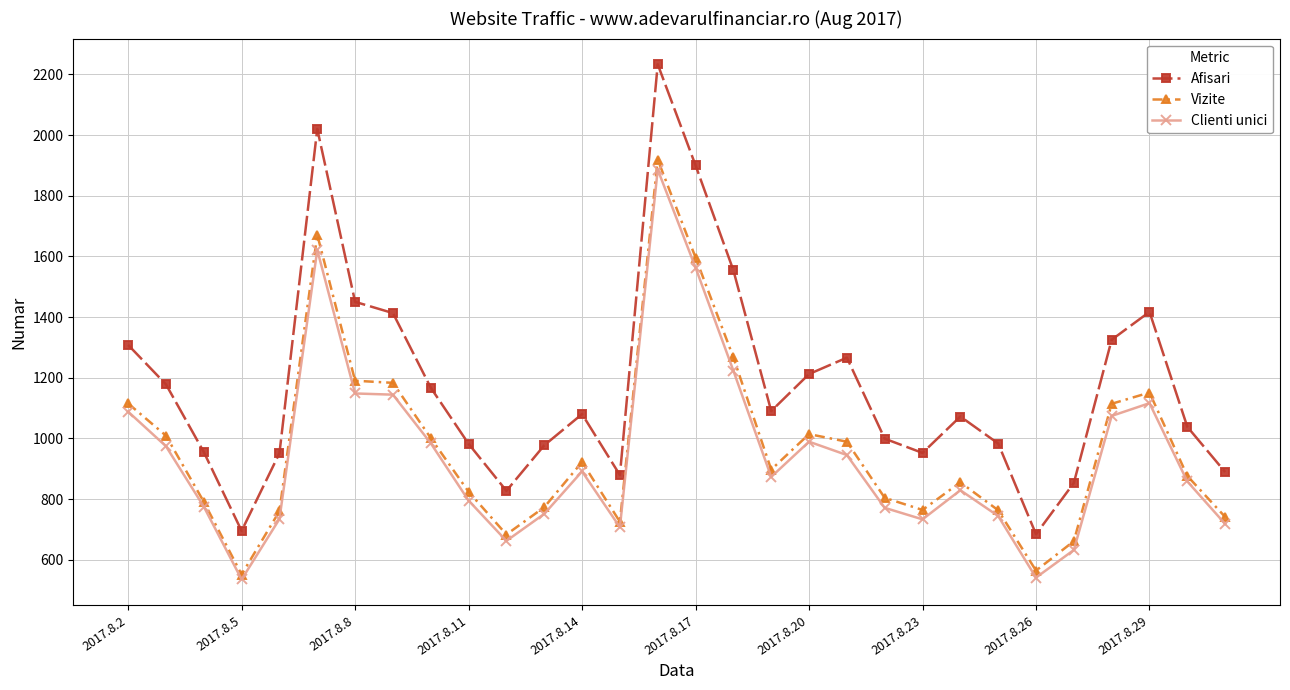

True or false: Clienti unici has more than 2 interior local peaks.

True